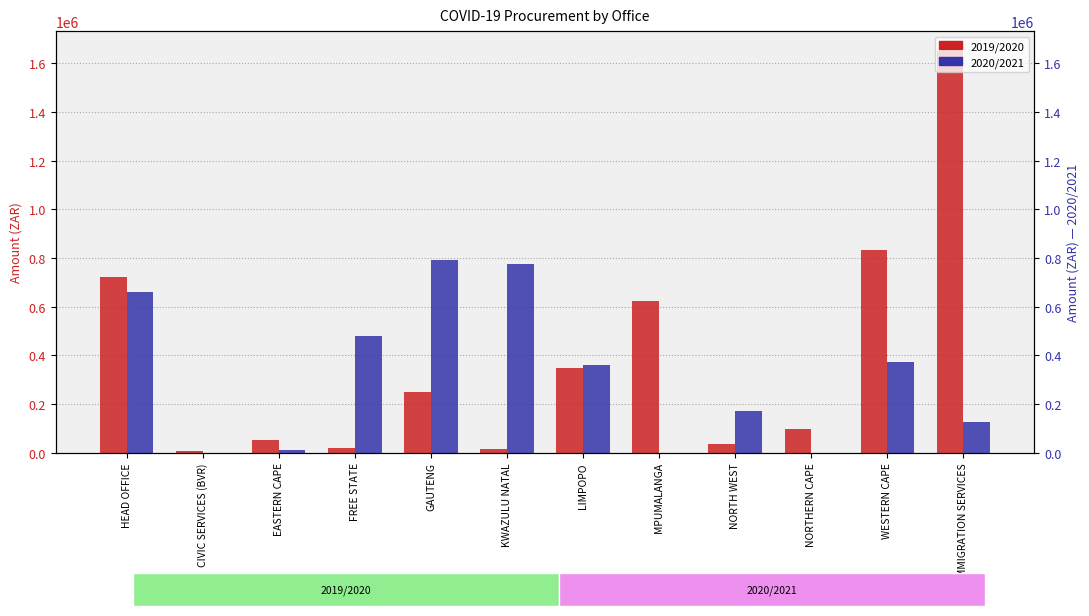

What is the average value of the 2020/2021 series?

312179.6